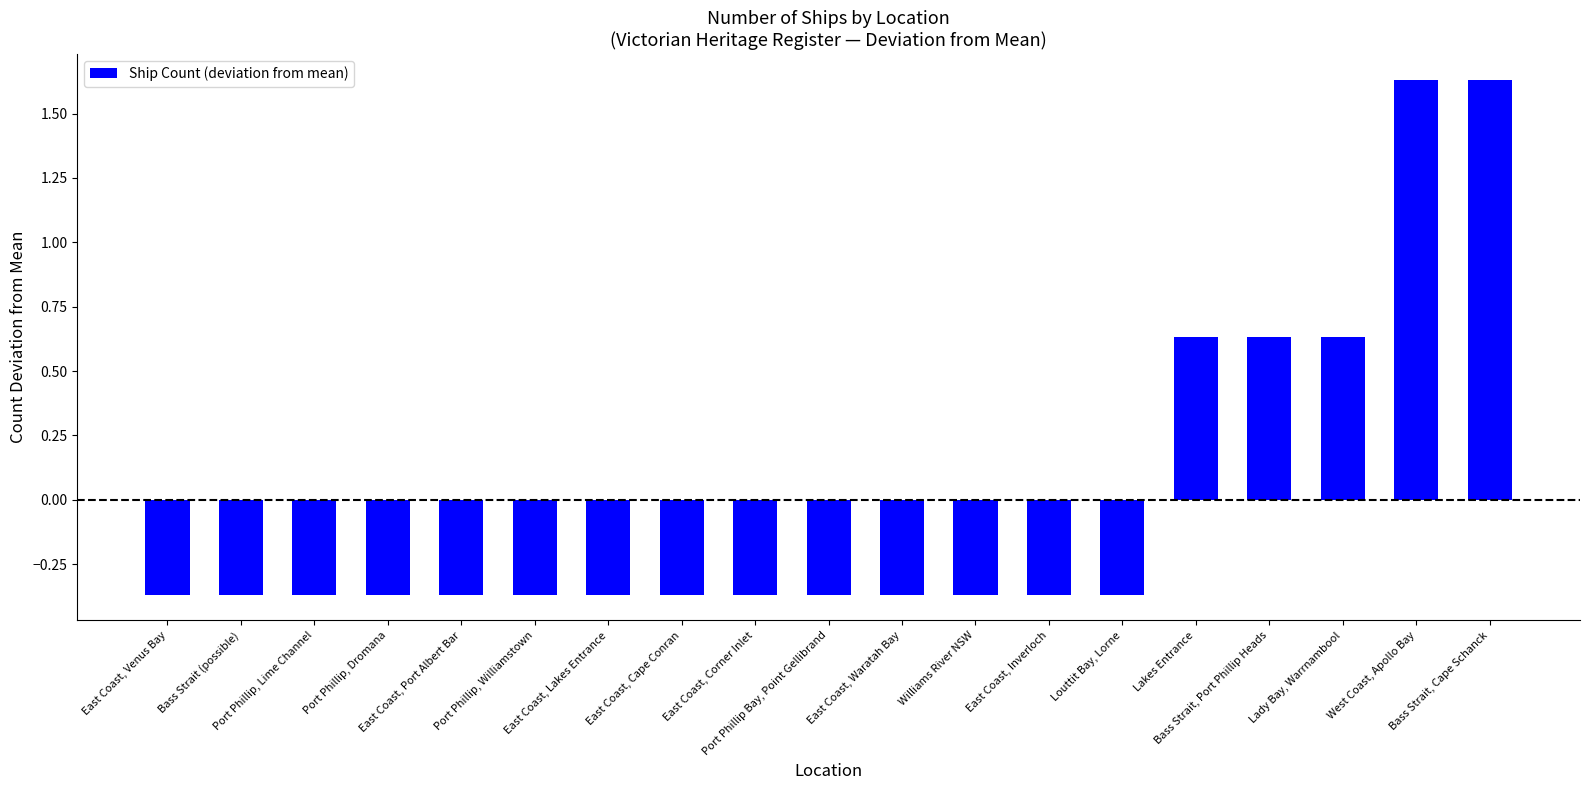

What is the label of the 9th bar from the left?

East Coast, Corner Inlet